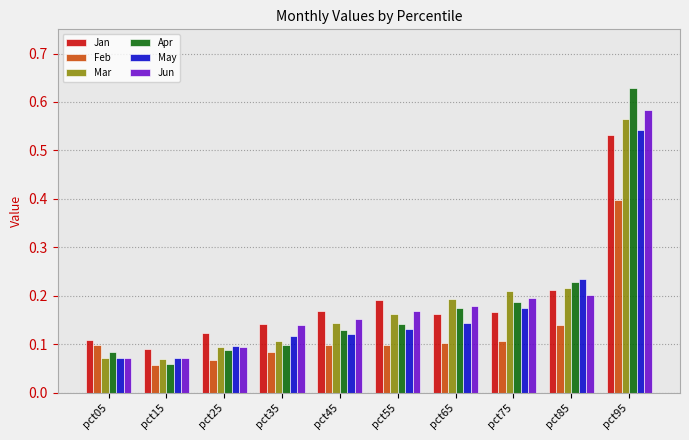

How many Jan values are between 0 and 1?

10